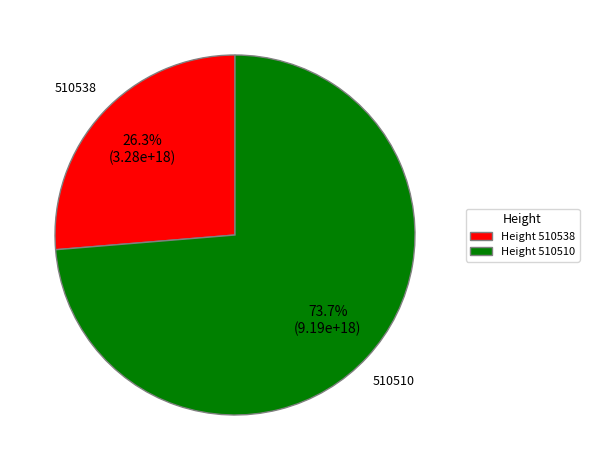

Does 510538 represent more than half of the total?

No